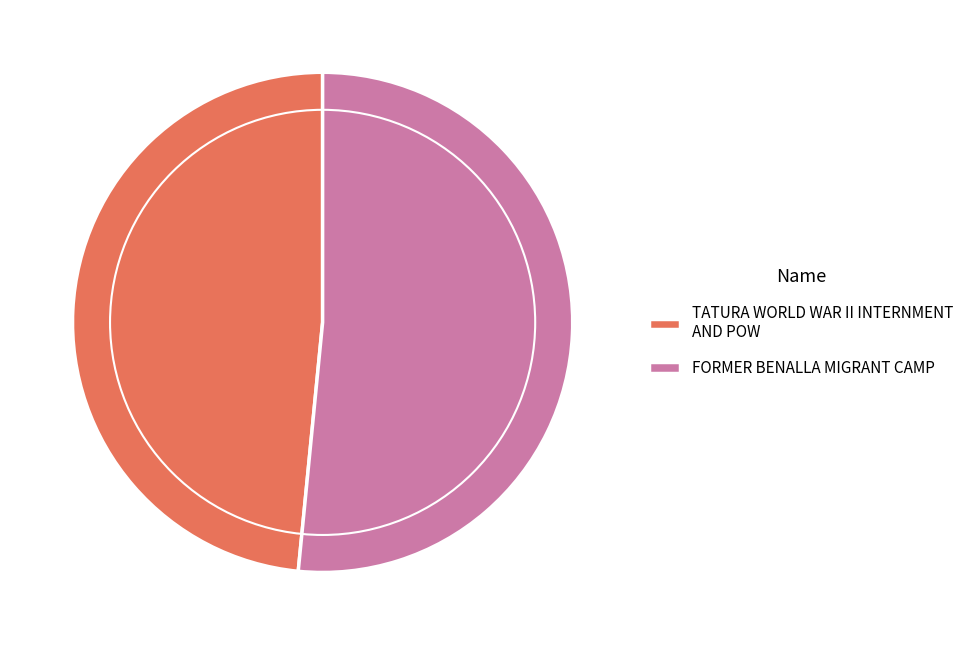

What is the ratio of the value at FORMER BENALLA MIGRANT CAMP to the value at TATURA WORLD WAR II INTERNMENT AND POW?

1.1